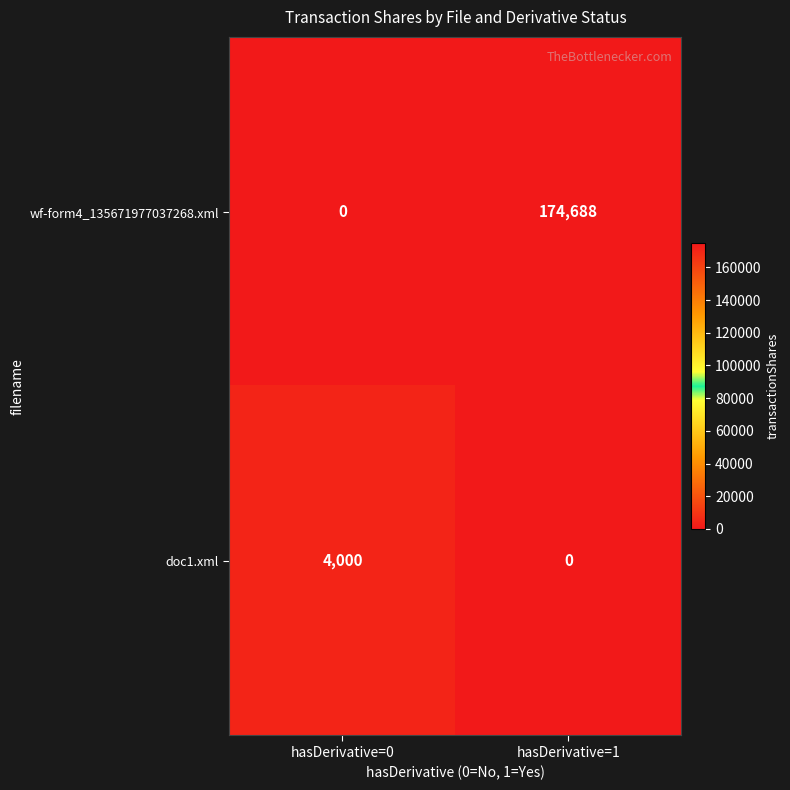

How many distinct data groups are displayed?

2